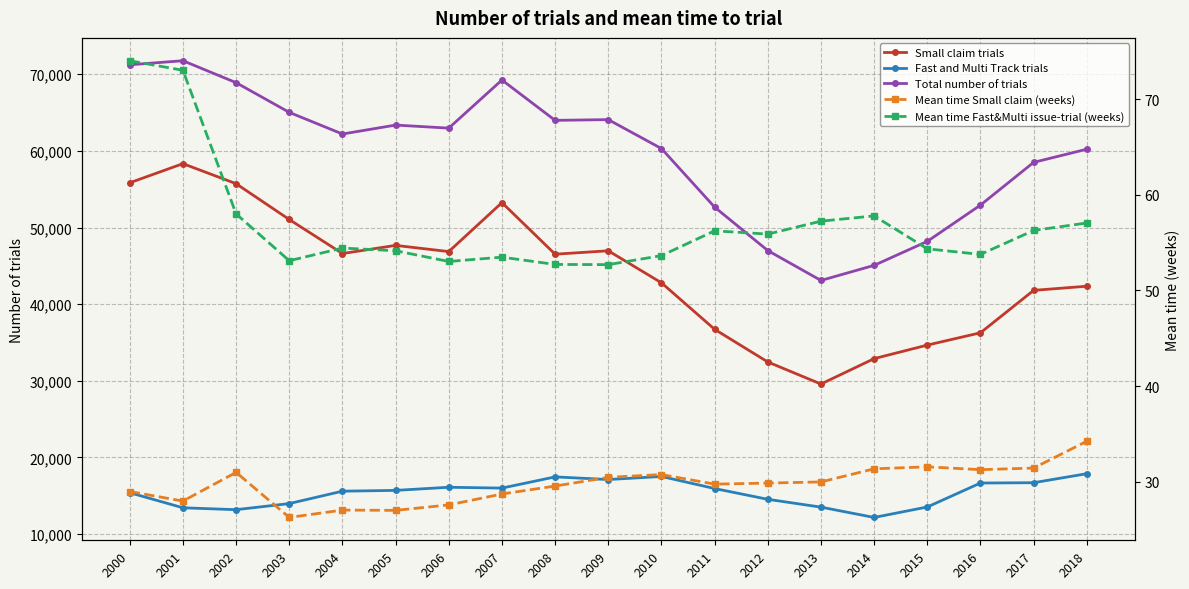

At which label is Fast and Multi Track trials closest to 15023?

2000